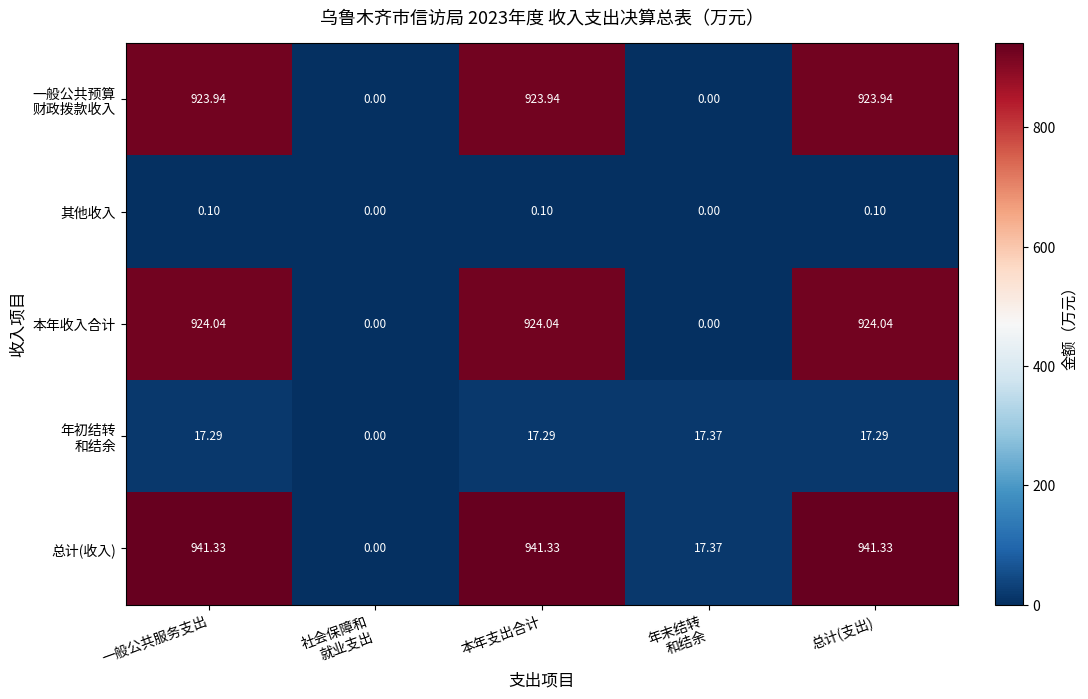

Which series has the widest spread of values?

总计(收入)